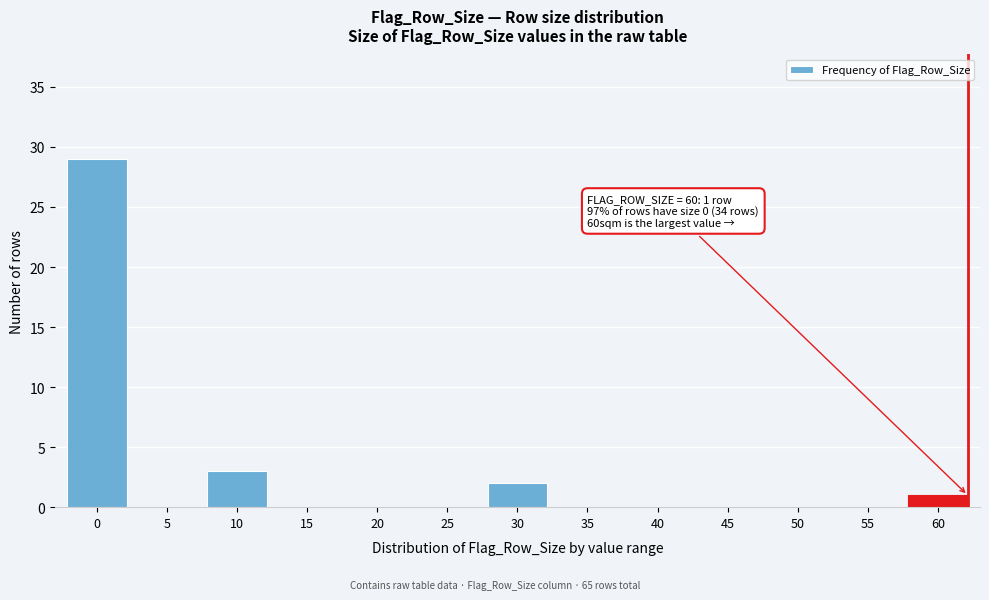

Reading right to left, what are all the values shown in this chart?

60=1	55=0	50=0	45=0	40=0	35=0	30=2	25=0	20=0	15=0	10=3	5=0	0=29